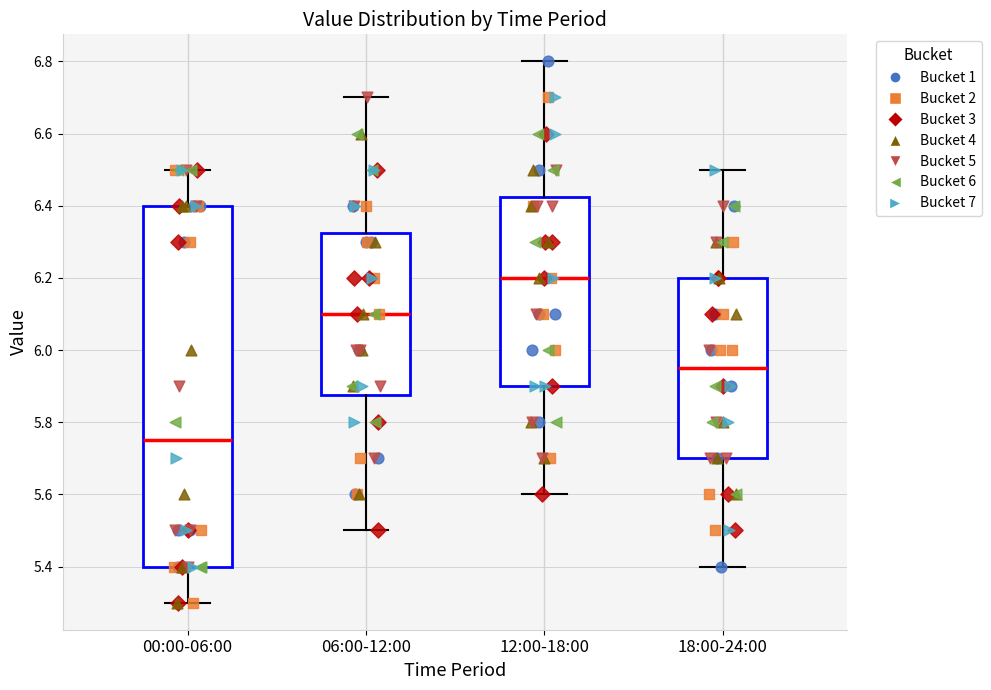

Where does the upper whisker of the box for 06:00-12:00 end on the y-axis? The values are not printed on the chart, so give them approximately, as read against the axis.

6.70